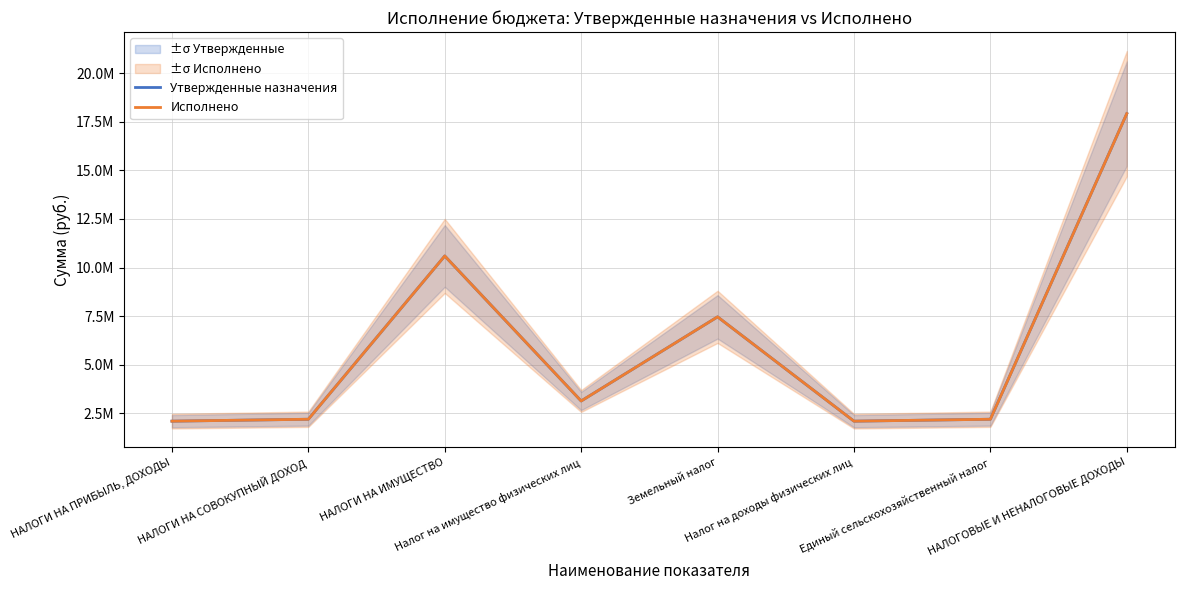

Which series has the widest spread of values?

Исполнено